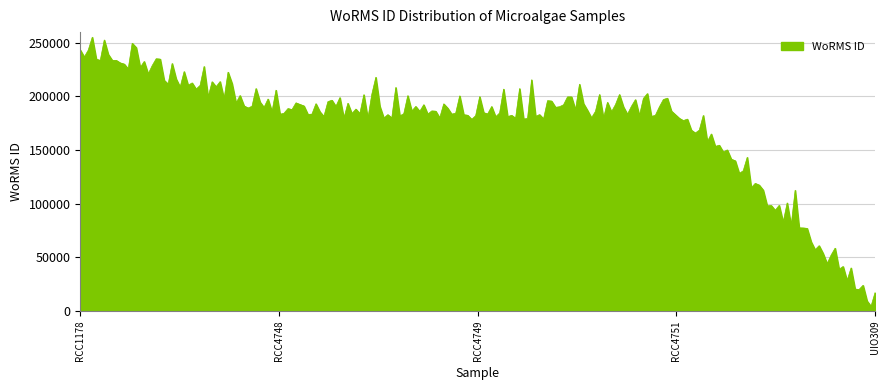

What is the maximum value shown in the chart?

255260.1